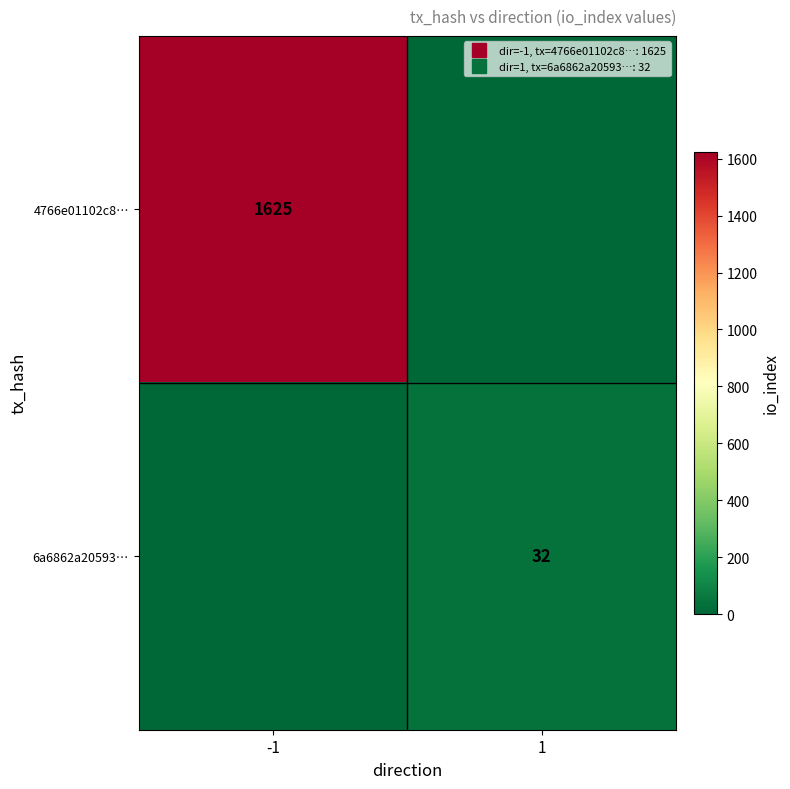

Which series has the largest total across all categories?

4766e01102c8…